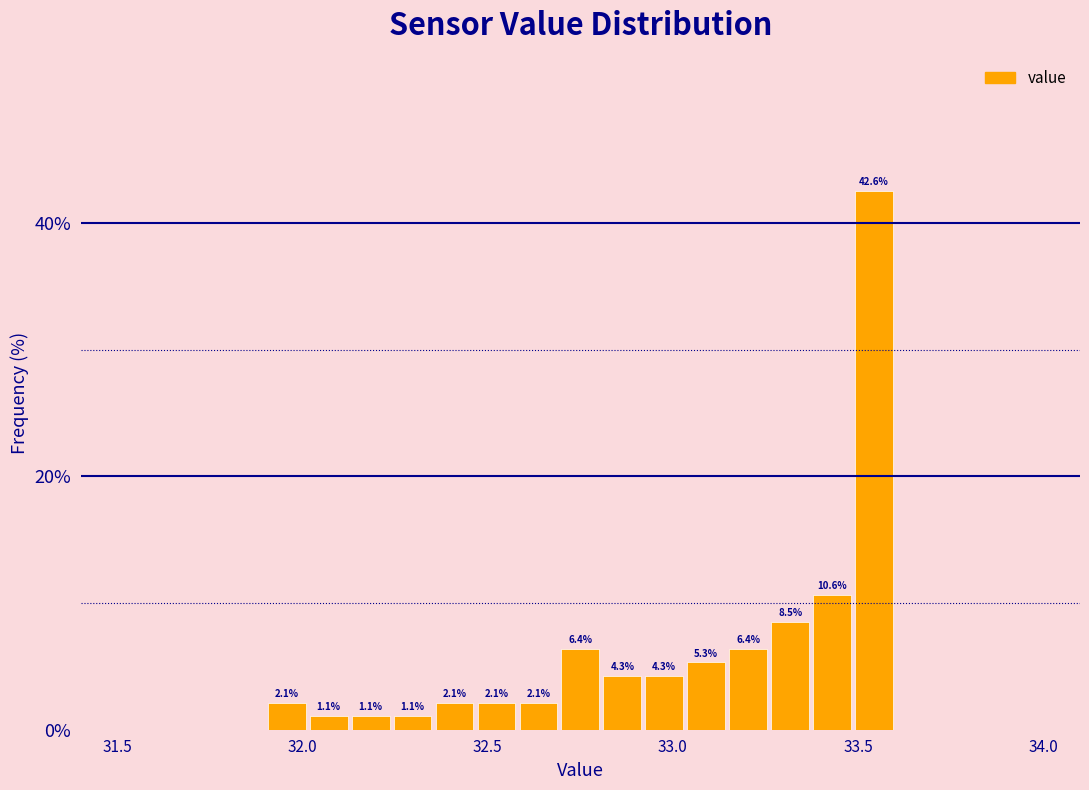

Around what value on the x-axis is the tallest bar? Give the approximate position of its centre, as read against the axis.

33.55